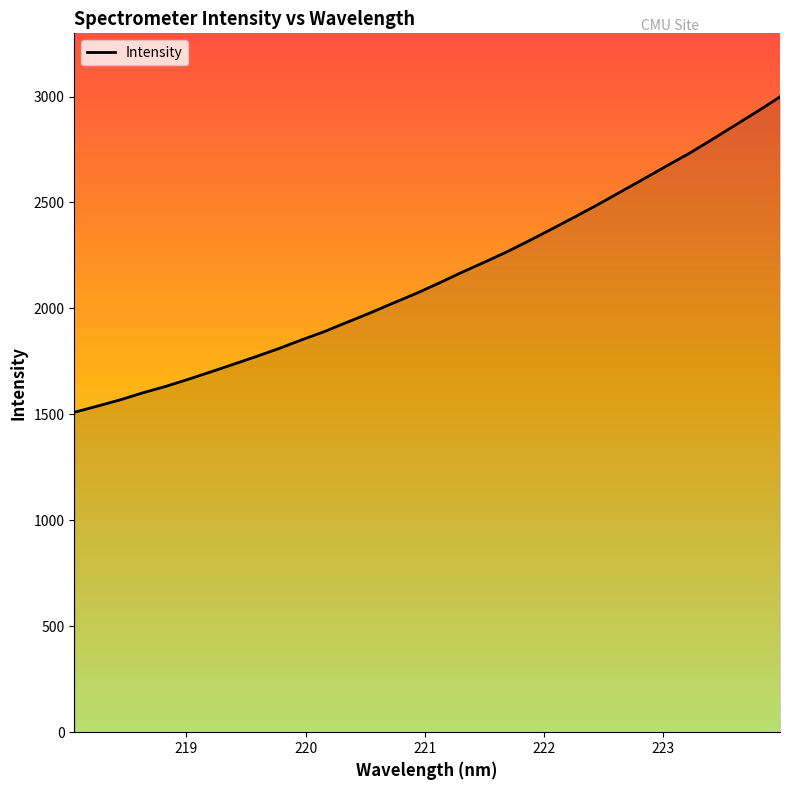

How many values are below 2119?

16